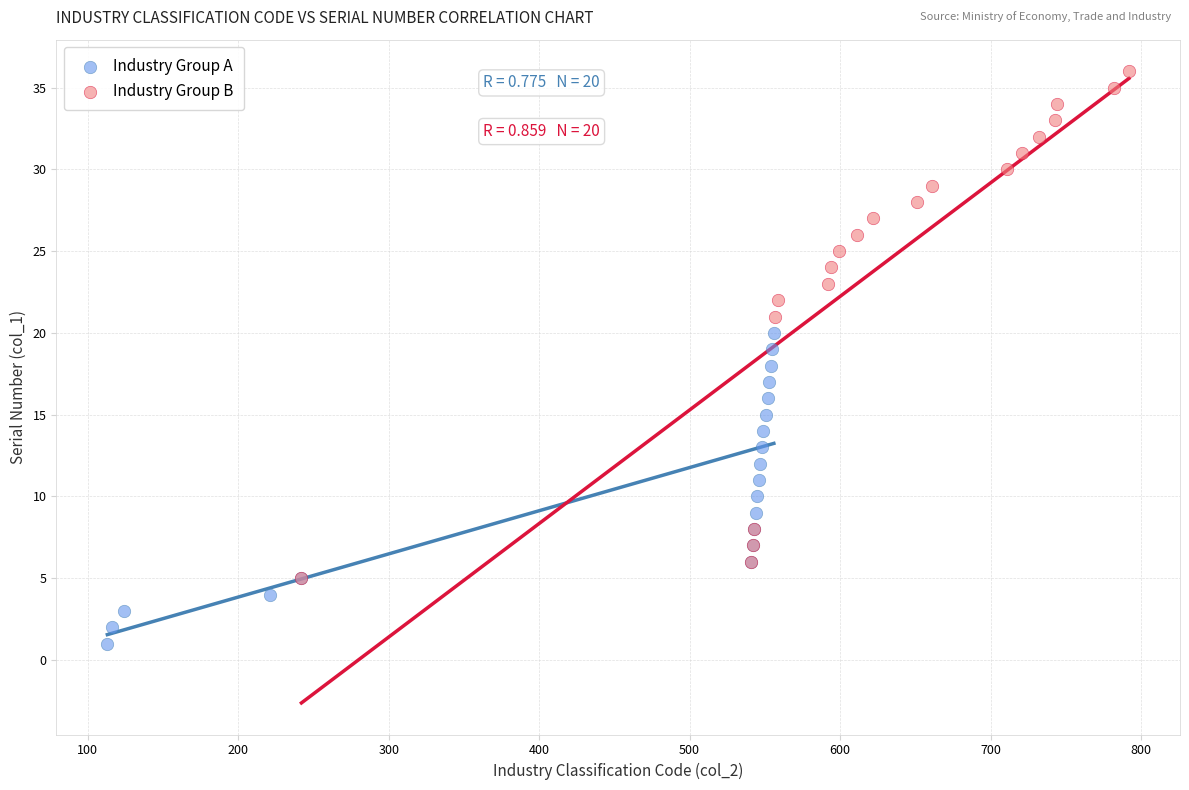

Which series has the widest spread of Y values?

Industry Group B